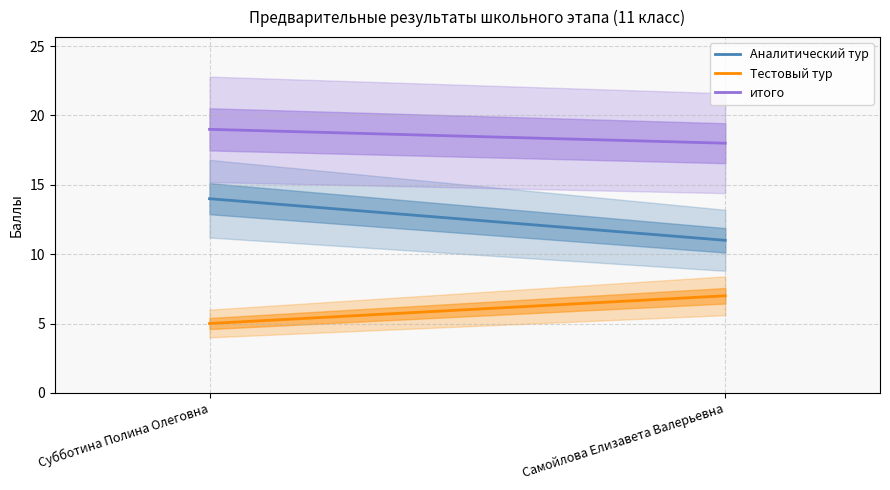

At how many categories does at least one series exceed 16?

2